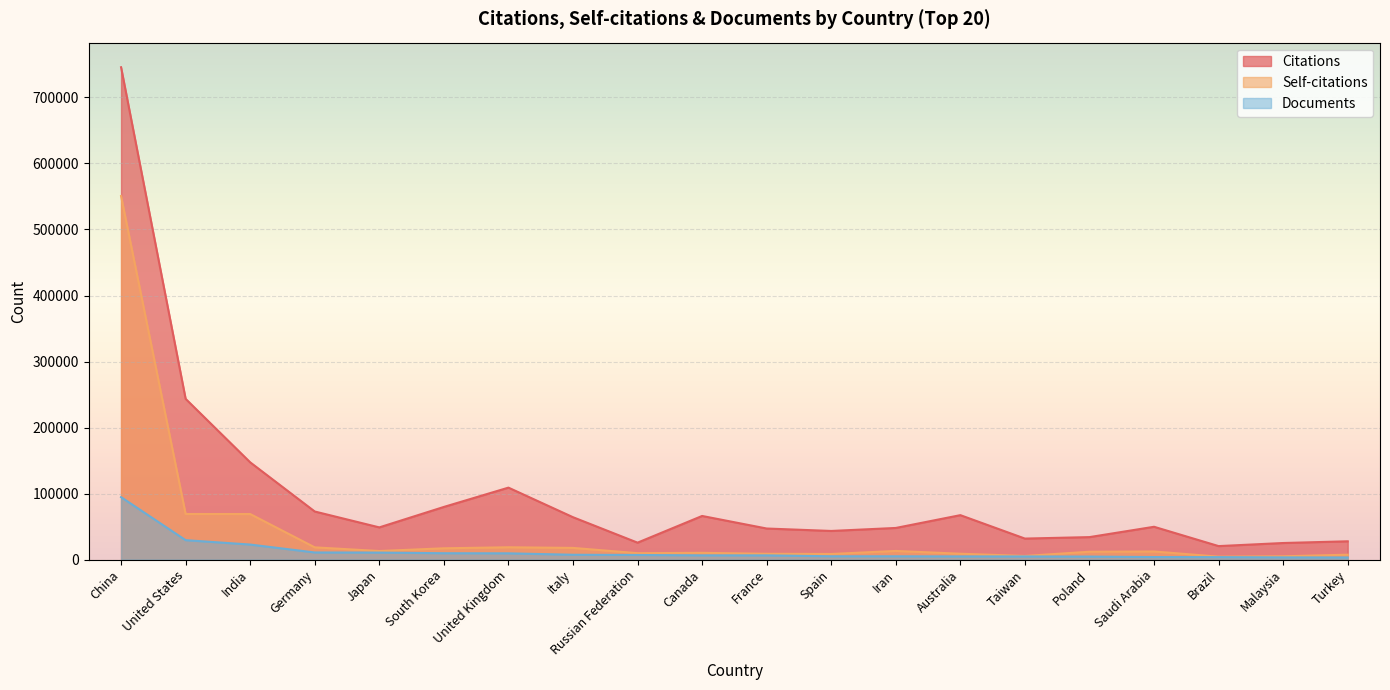

How many data points does each series have?

20